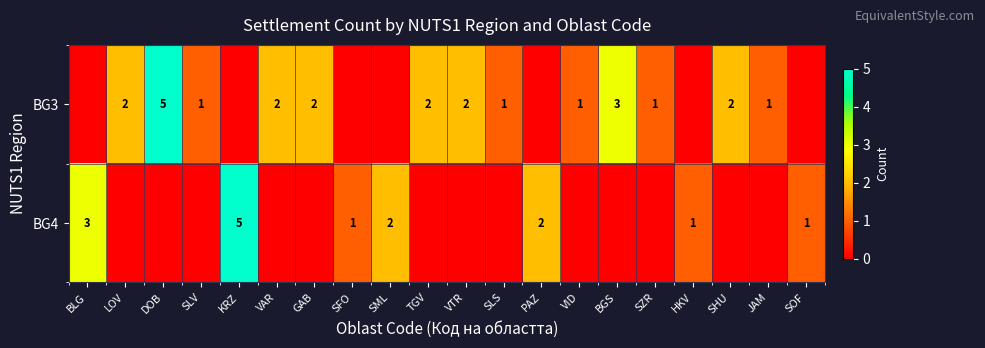

At which category is the sum across all series the highest?

DOB